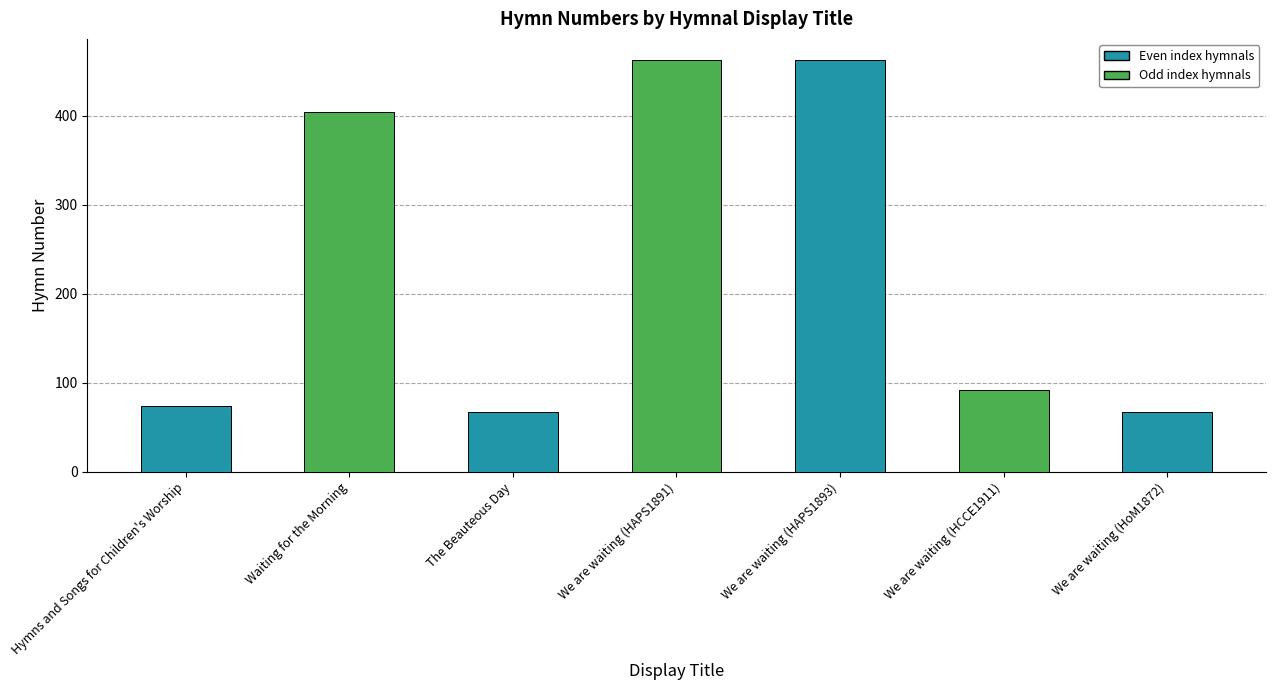

Are the bars horizontal?

No